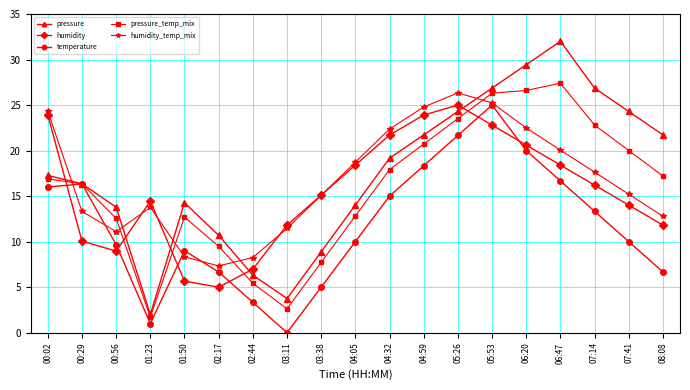

Is the value of humidity_temp_mix at 02:17 greater than the value of pressure_temp_mix at 04:59?

No